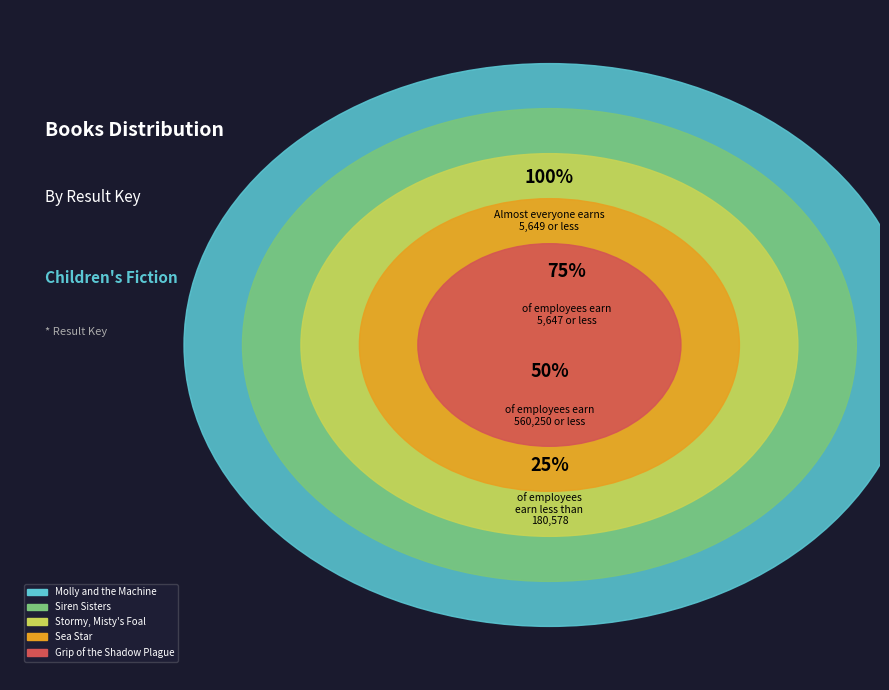

To the nearest percent, what is the difference between the Stormy, Misty's Foal and Grip of the Shadow Plague slice percentages?

13%